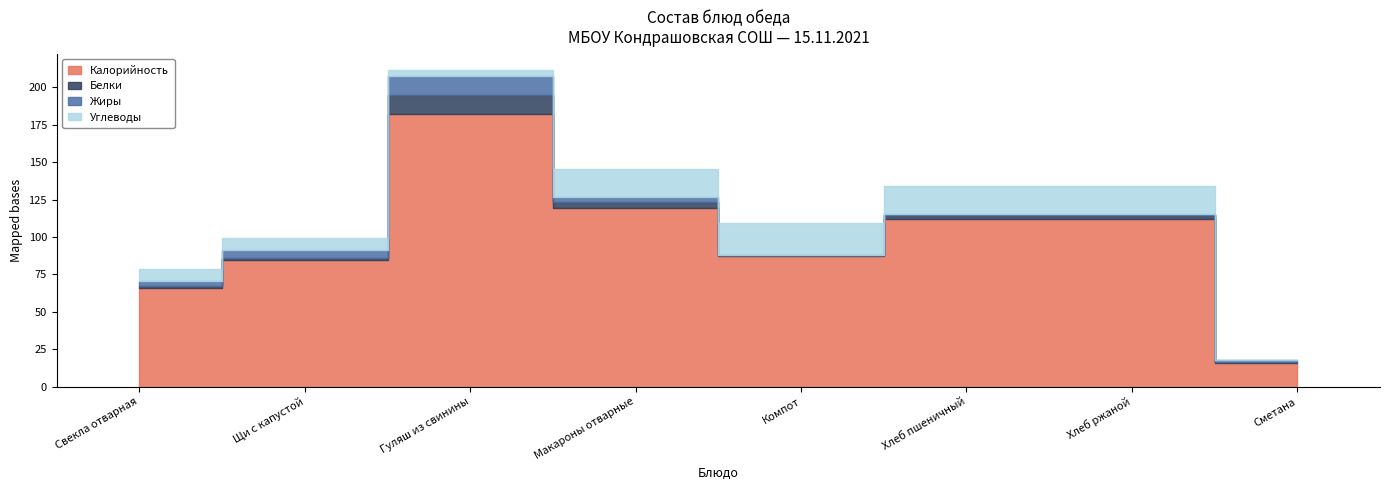

What is the label of the 1st point from the left?

Свекла отварная